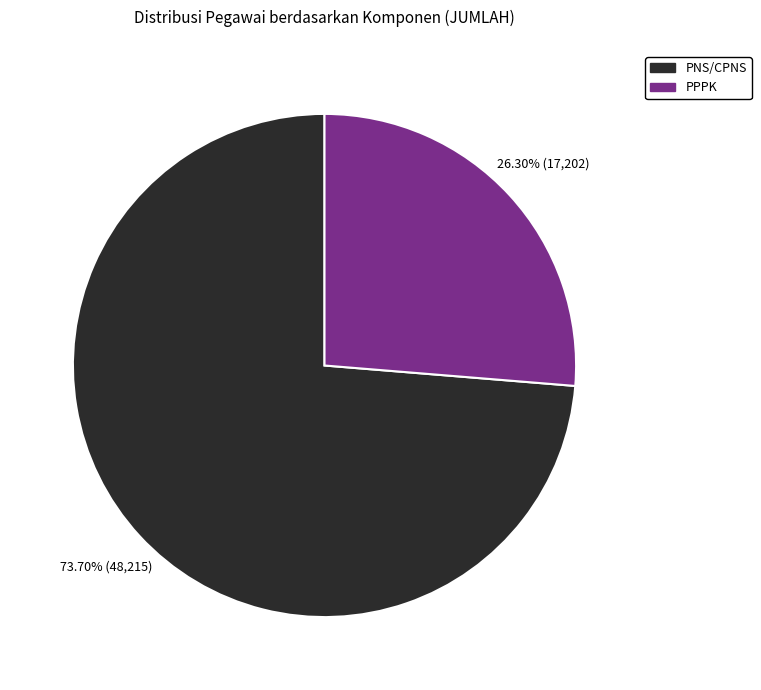

True or false: PNS/CPNS accounts for 66% of the total.

False